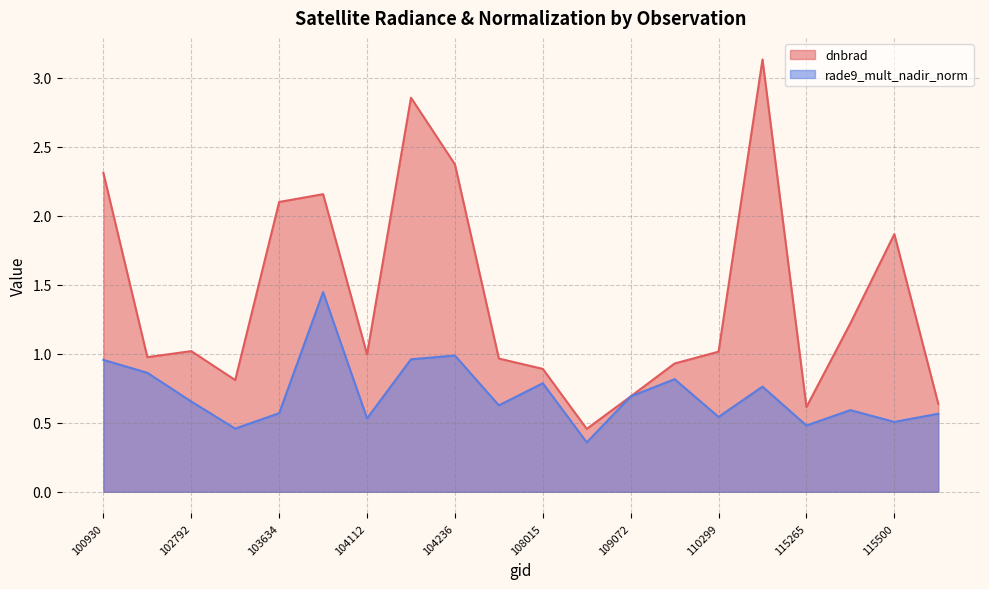

List the series in order of their overall mean, lowest first.

rade9_mult_nadir_norm, dnbrad